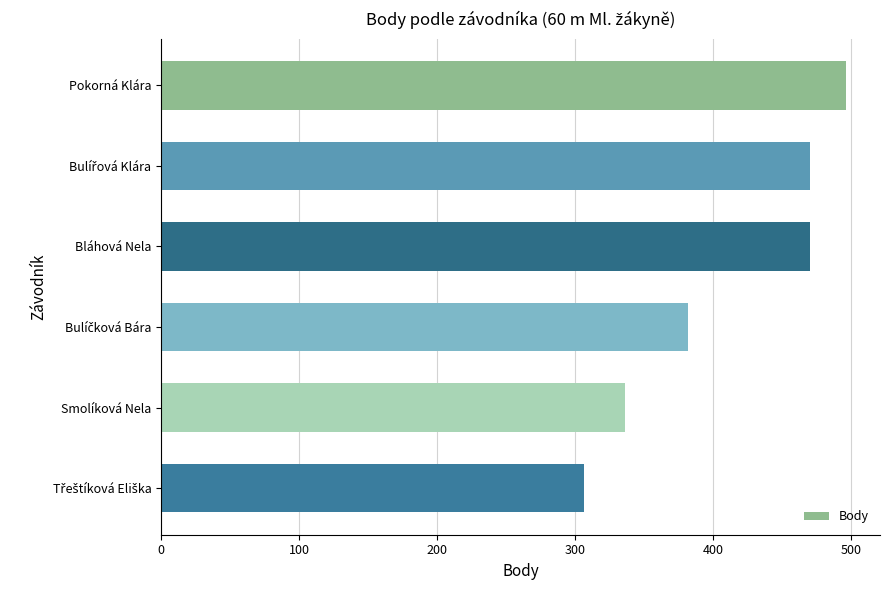

What is the difference between the second highest and second lowest values?

134